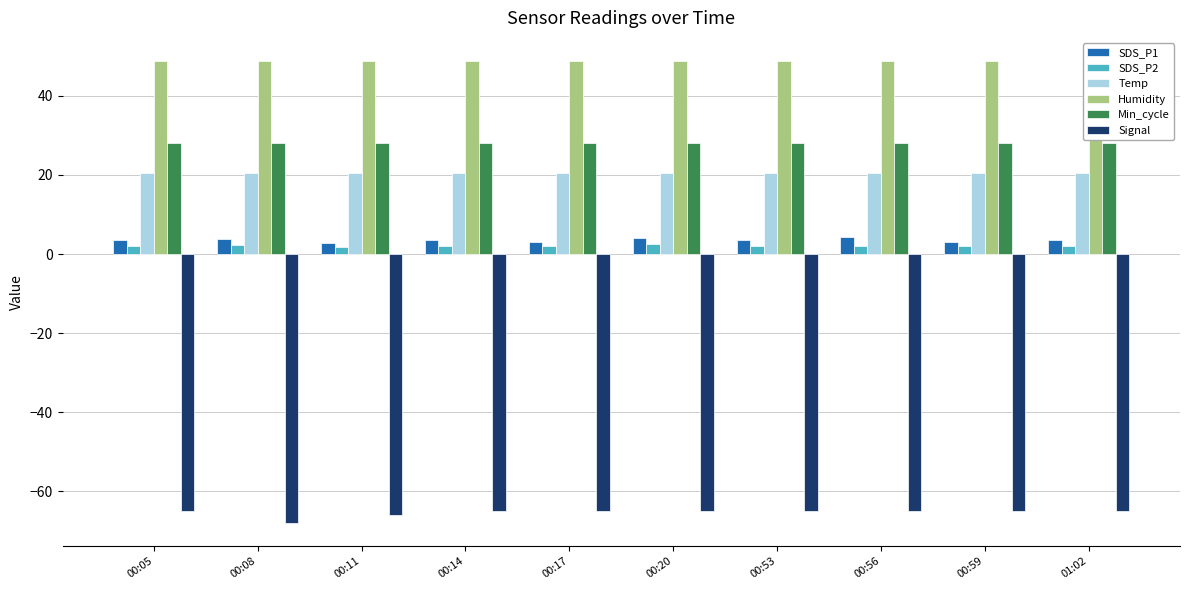

Count the Signal values in the range -65 to -64.

8